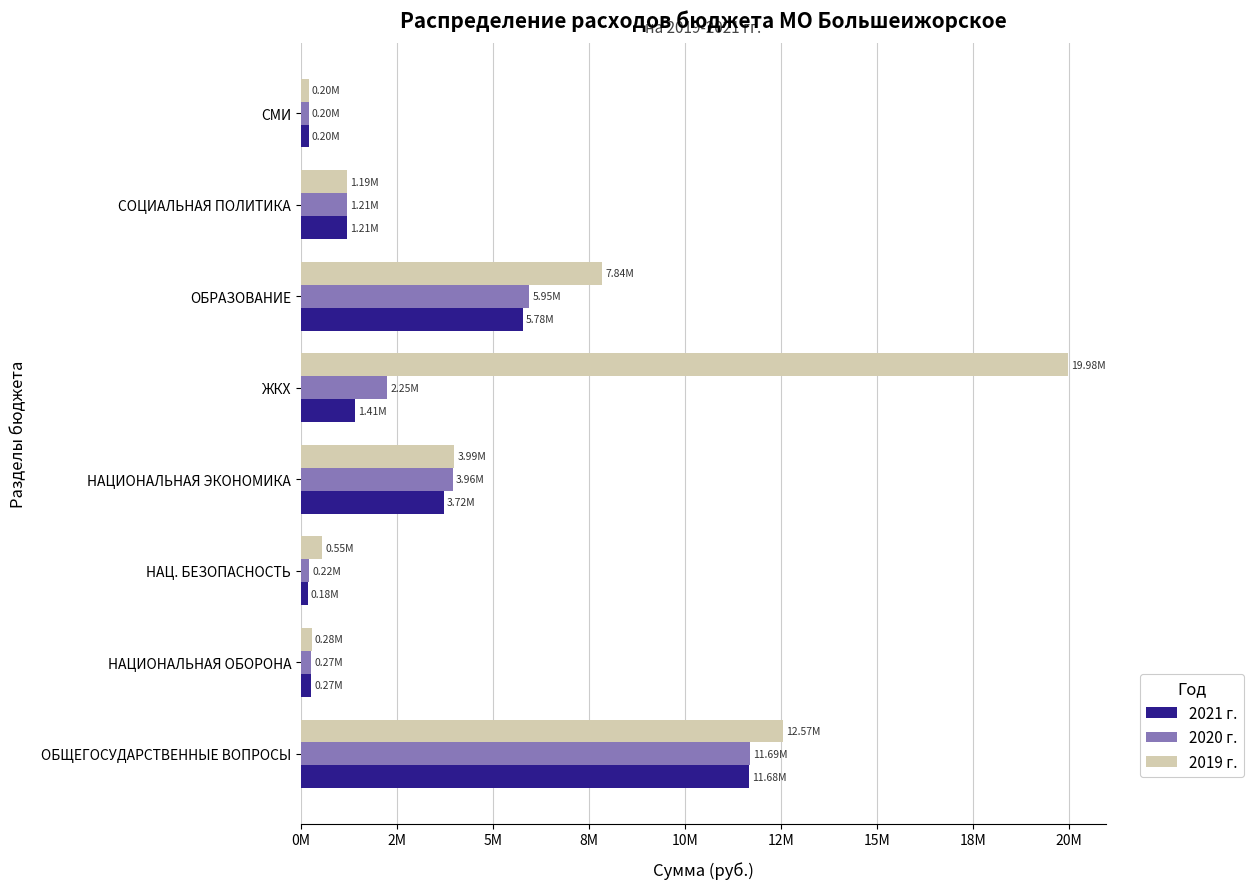

What are all the series names shown in the legend?

2021 г., 2020 г., 2019 г.